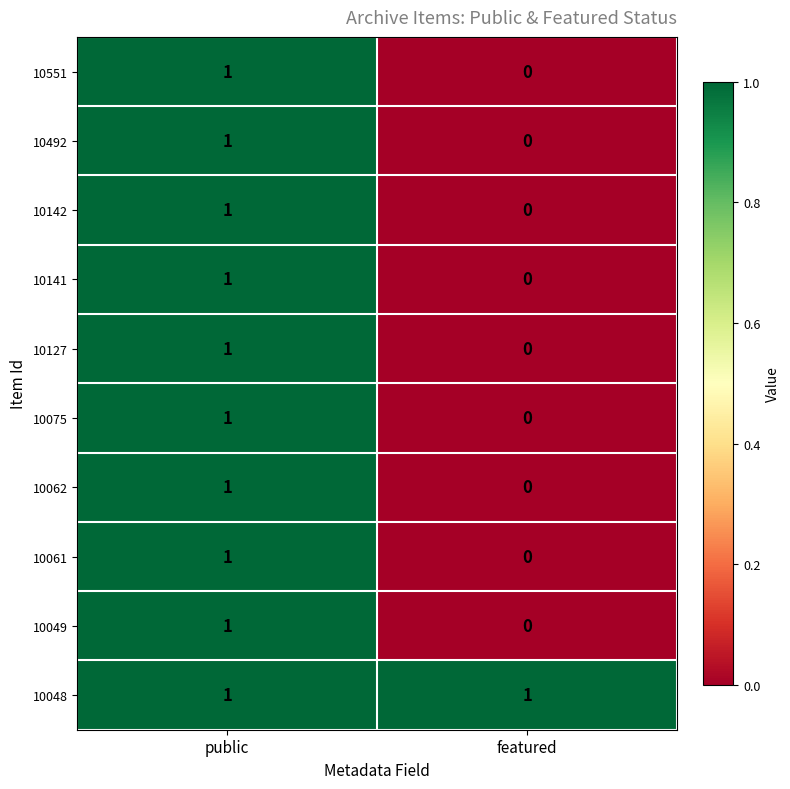

At which label does 10127 reach its minimum?

featured